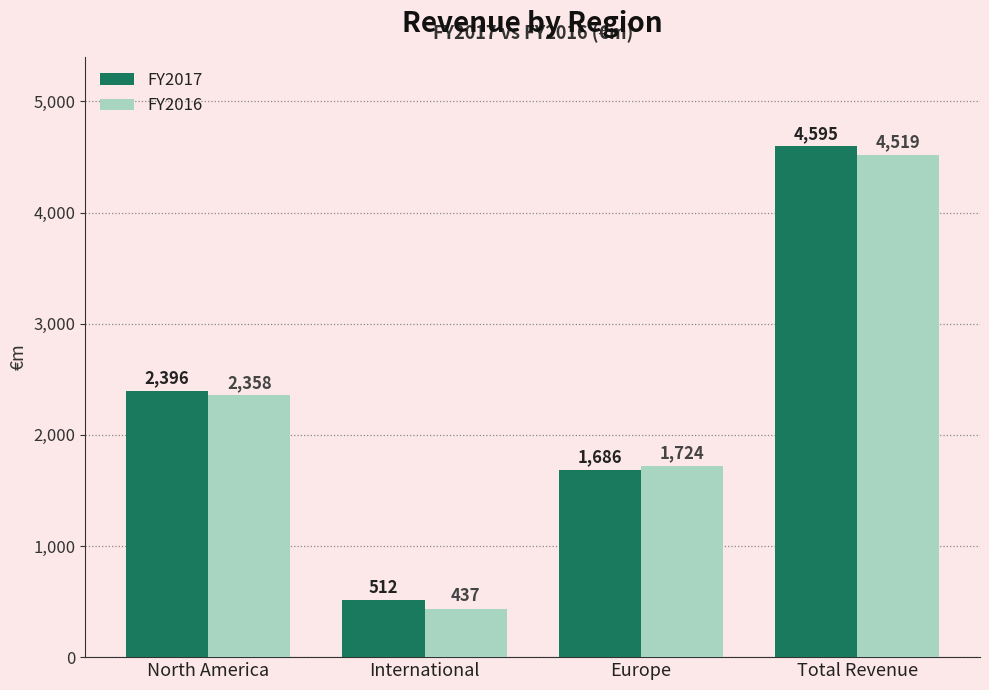

At which label does FY2016 reach its minimum?

International